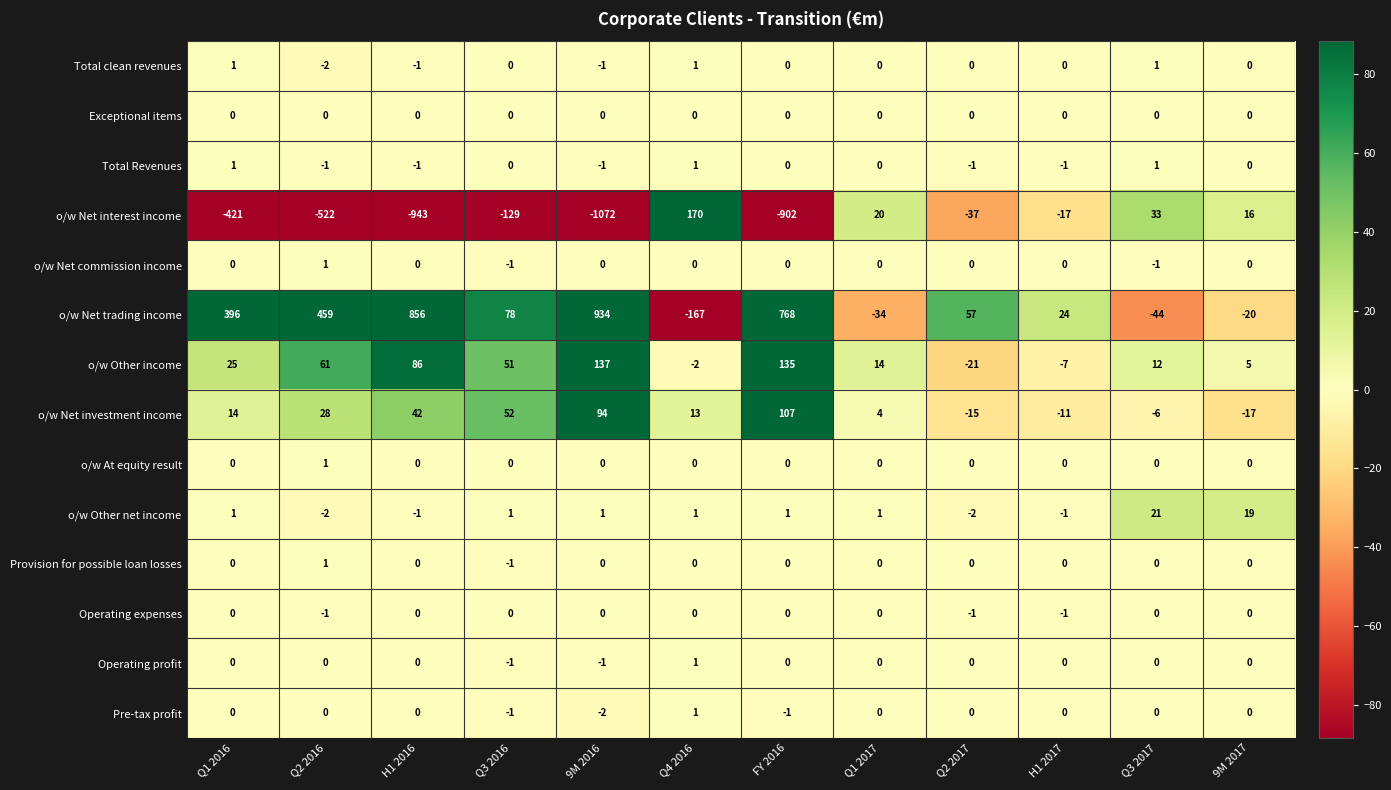

Which label corresponds to the smallest value in the chart?

9M 2016